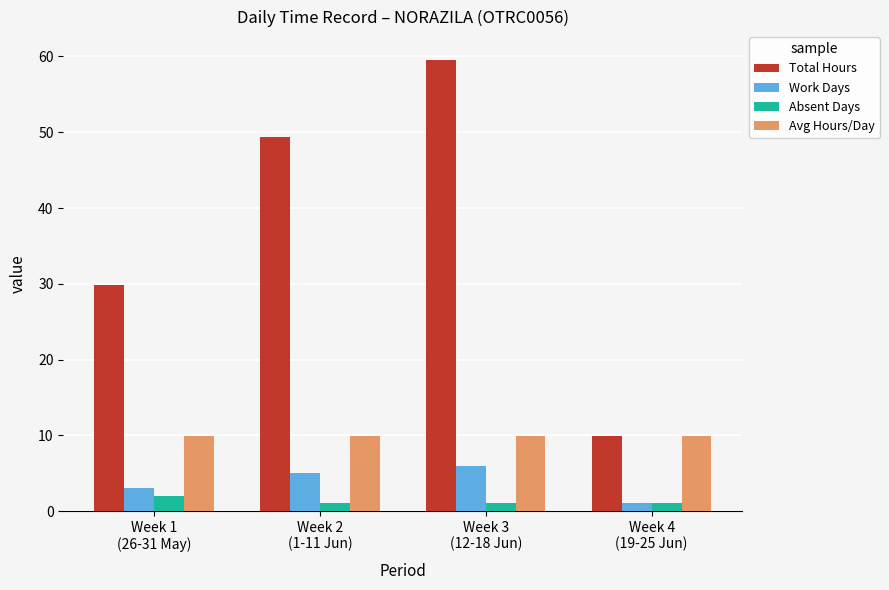

Reading left to right, what are all the values shown in this chart?

Total Hours: Week 1
(26-31 May)=29.8	Week 2
(1-11 Jun)=49.4	Week 3
(12-18 Jun)=59.6	Week 4
(19-25 Jun)=9.9
Work Days: Week 1
(26-31 May)=3.0	Week 2
(1-11 Jun)=5.0	Week 3
(12-18 Jun)=6.0	Week 4
(19-25 Jun)=1.0
Absent Days: Week 1
(26-31 May)=2.0	Week 2
(1-11 Jun)=1.0	Week 3
(12-18 Jun)=1.0	Week 4
(19-25 Jun)=1.0
Avg Hours/Day: Week 1
(26-31 May)=9.9	Week 2
(1-11 Jun)=9.9	Week 3
(12-18 Jun)=9.9	Week 4
(19-25 Jun)=9.9